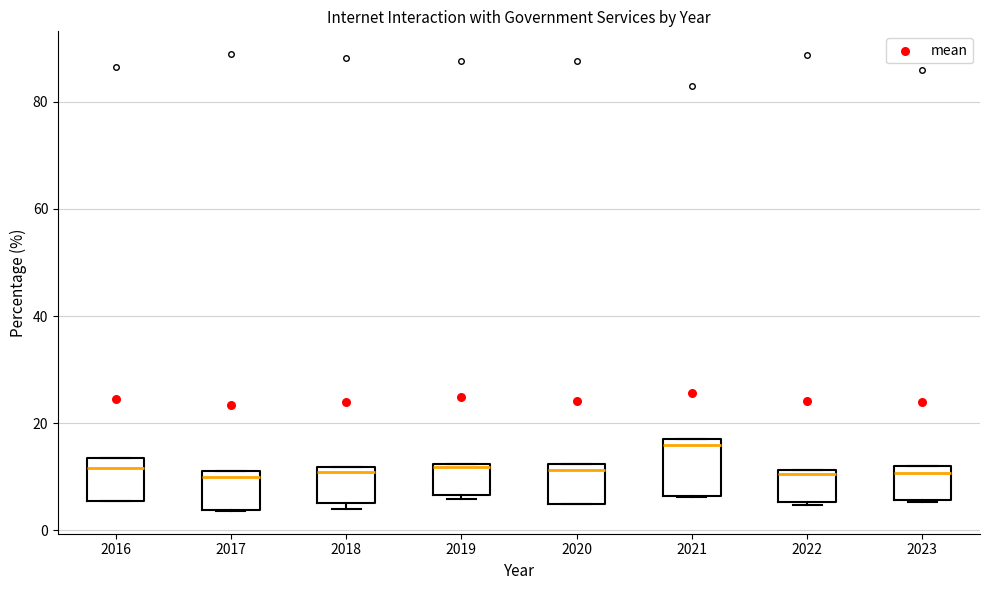

Where is the lower edge of the box at x = 2018 on the y-axis? The values are not printed on the chart, so give them approximately, as read against the axis.

6